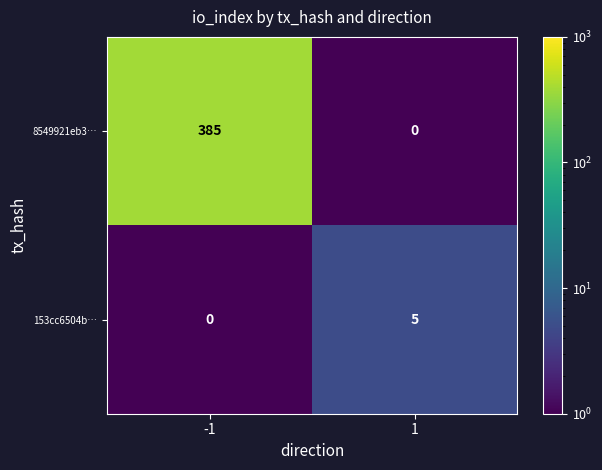

Reading left to right, transcribe all the data shown in this chart.

8549921eb3…: -1=385	1=0
153cc6504b…: -1=0	1=5